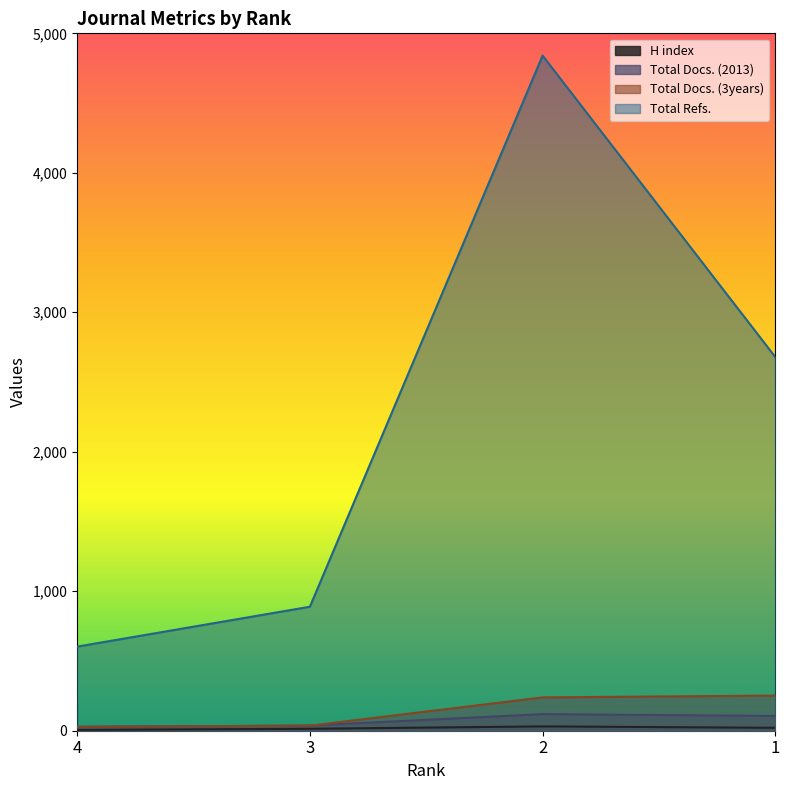

Does the chart display data point markers on the line(s)?

No